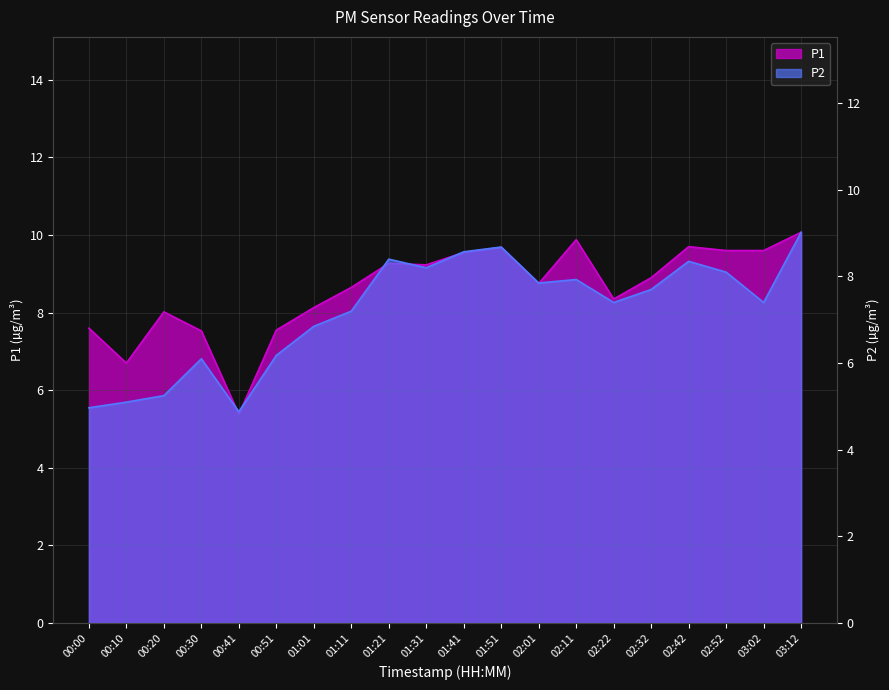

List the series in order of their peak value, highest first.

P1, P2